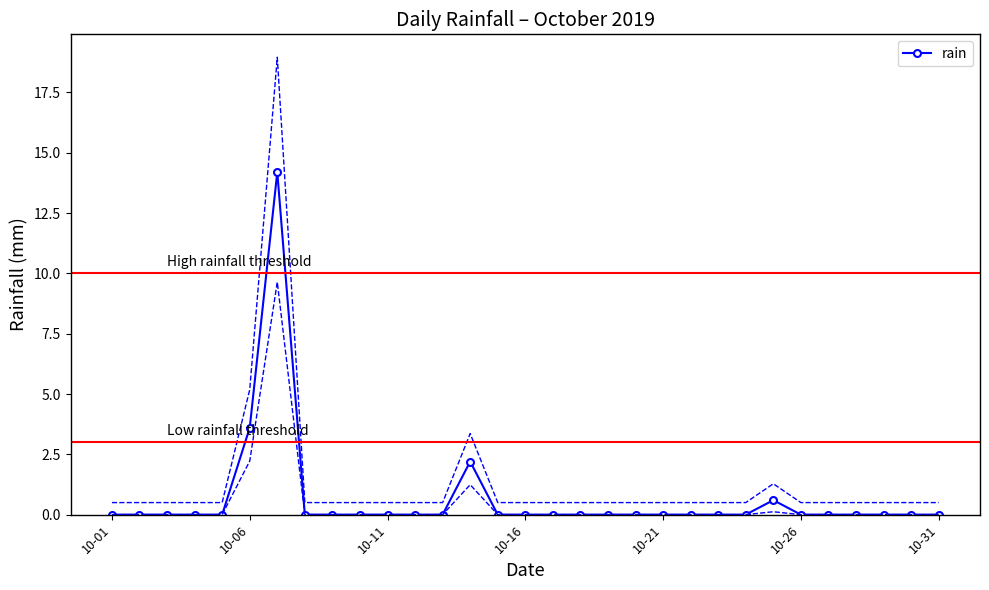

Reading right to left, what are all the values shown in this chart?

0.0	0.0	0.0	0.0	0.0	0.0	0.6	0.0	0.0	0.0	0.0	0.0	0.0	0.0	0.0	0.0	0.0	2.2	0.0	0.0	0.0	0.0	0.0	0.0	14.2	3.6	0.0	0.0	0.0	0.0	0.0